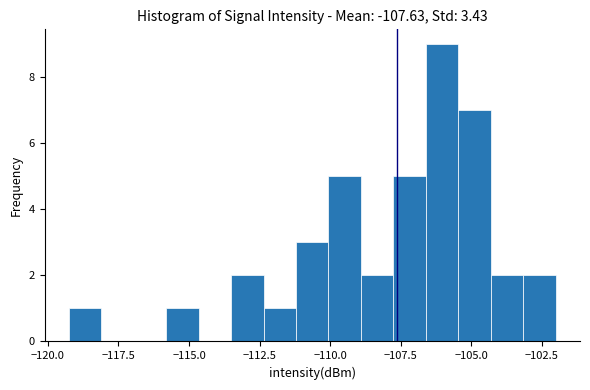

Read against the x-axis, roughly where is the centre of the tallest bar?

-106.0